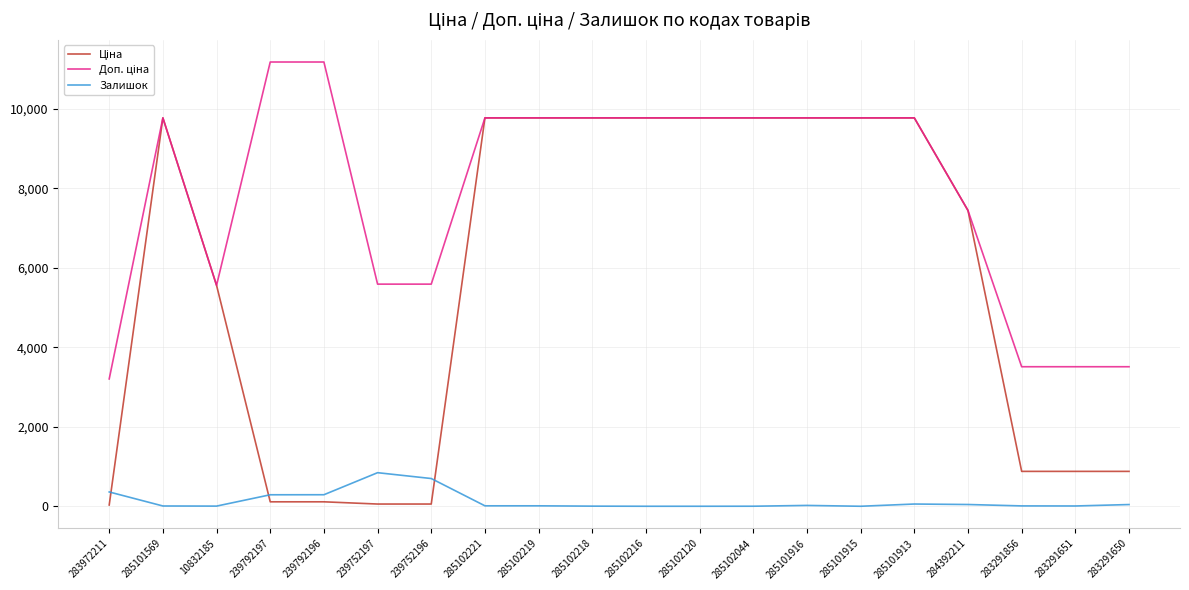

What position from the right is 284392211?

4